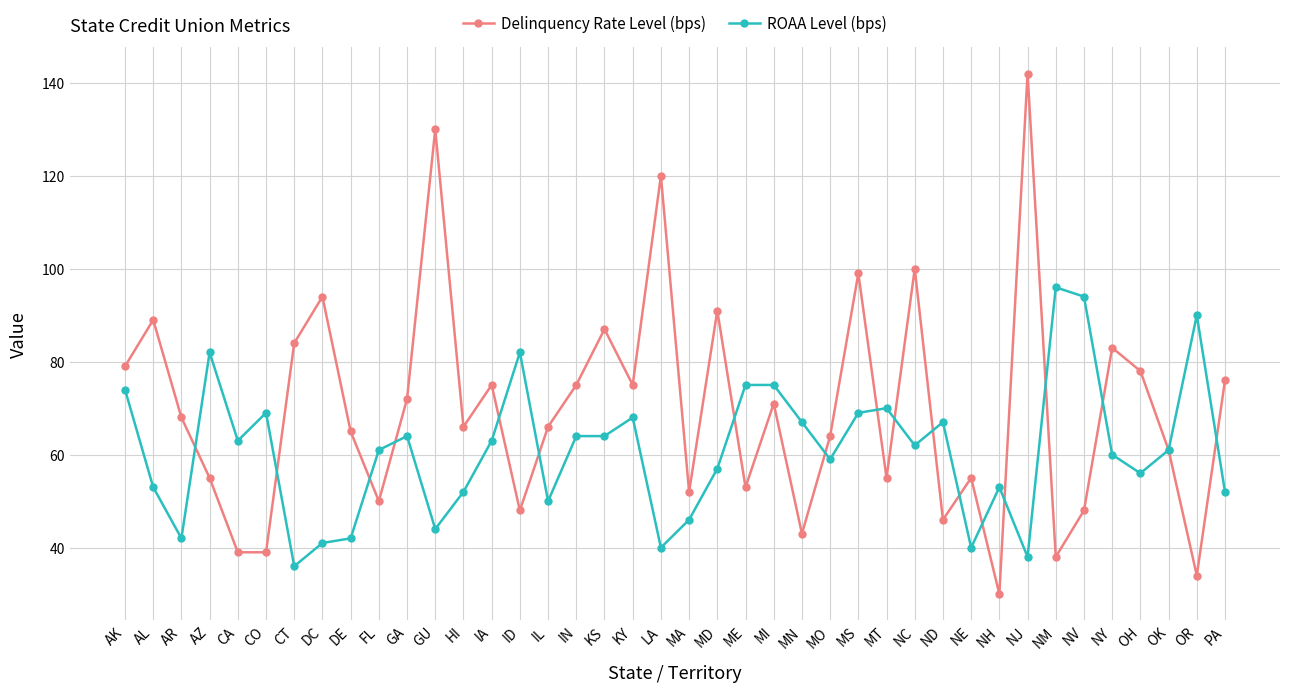

Which category has the lowest value in the Delinquency Rate Level (bps) series?

NH